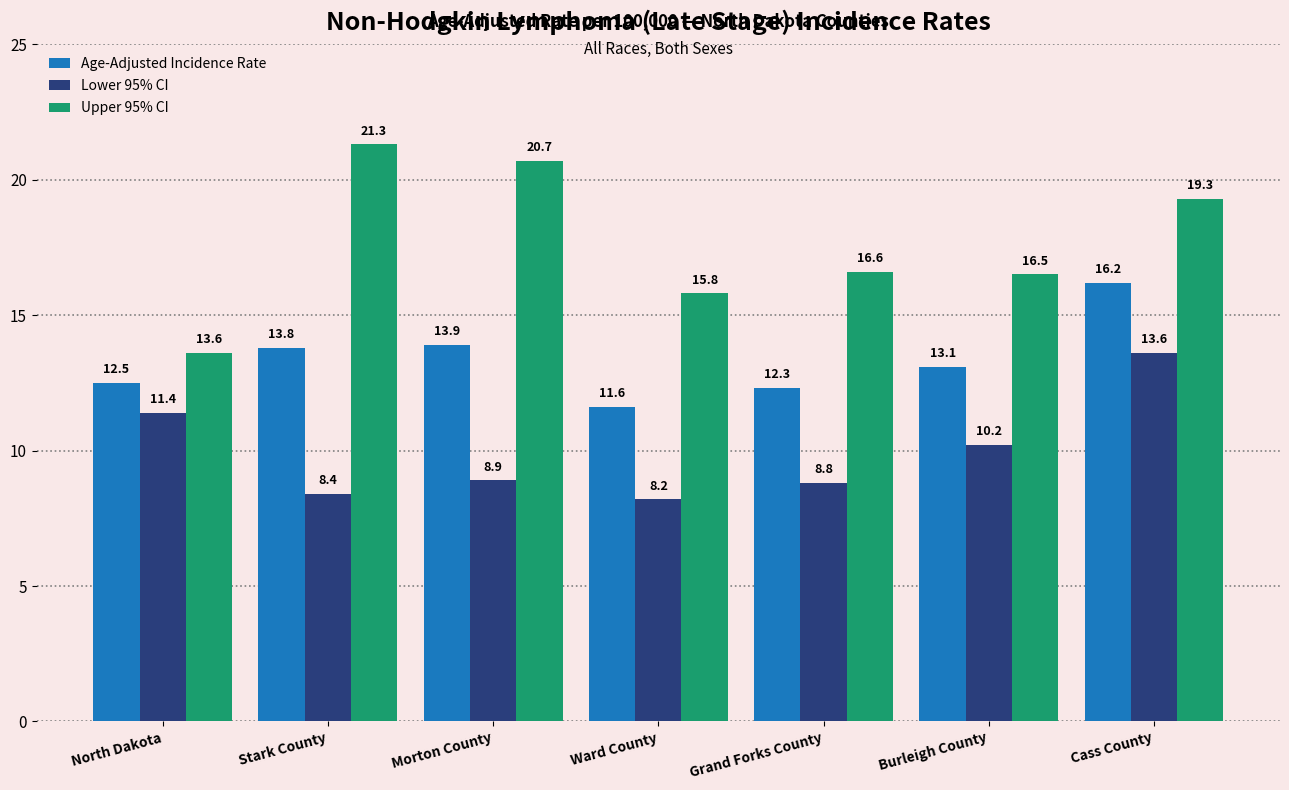

Is it true that Lower 95% CI equals 4.7 at Morton County?

False